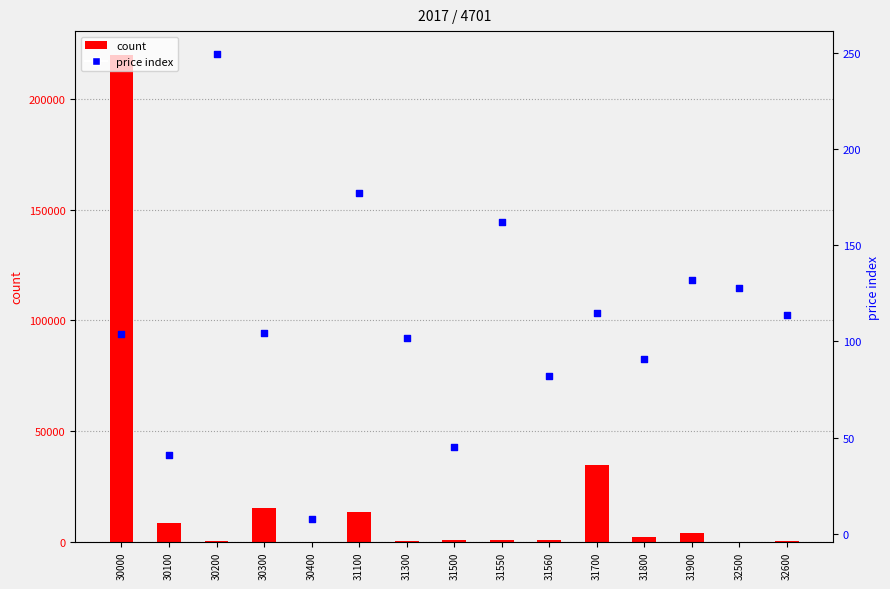

Which series has the largest total across all categories?

count